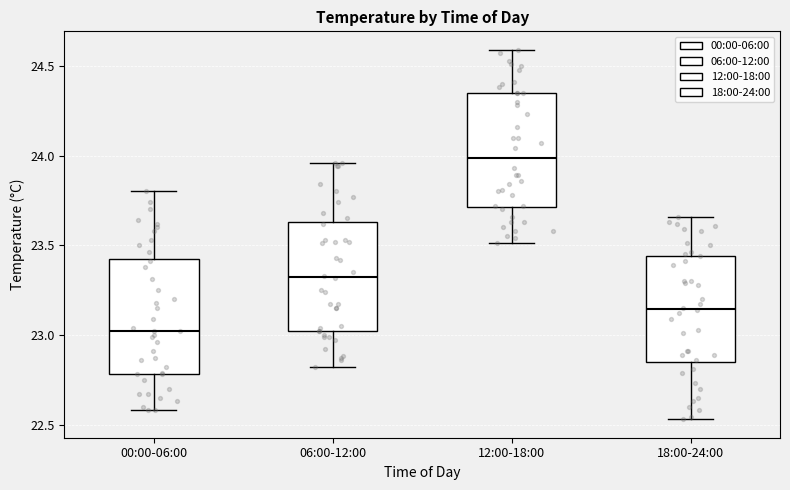

Which box has the lowest median line?

00:00-06:00